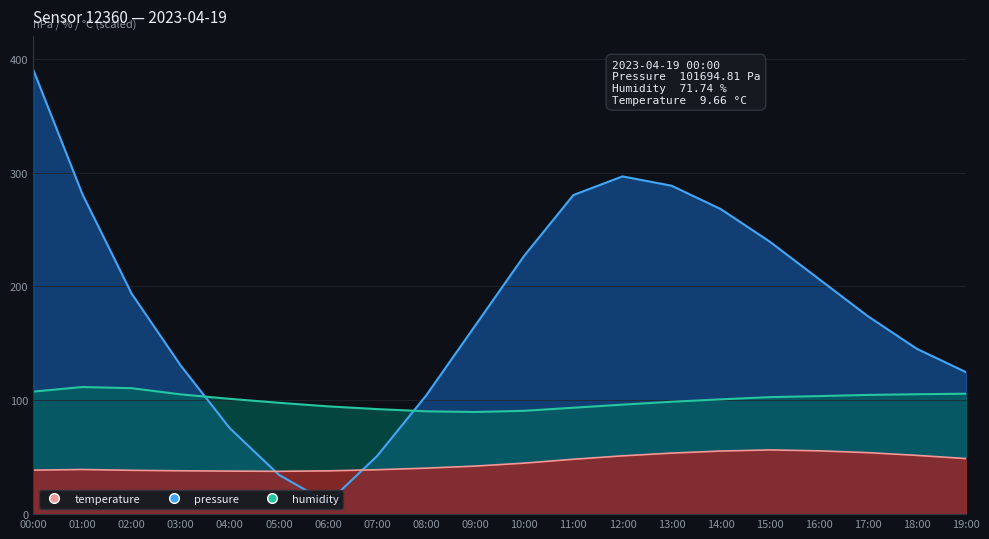

How many intersections are there between pressure and humidity?

2